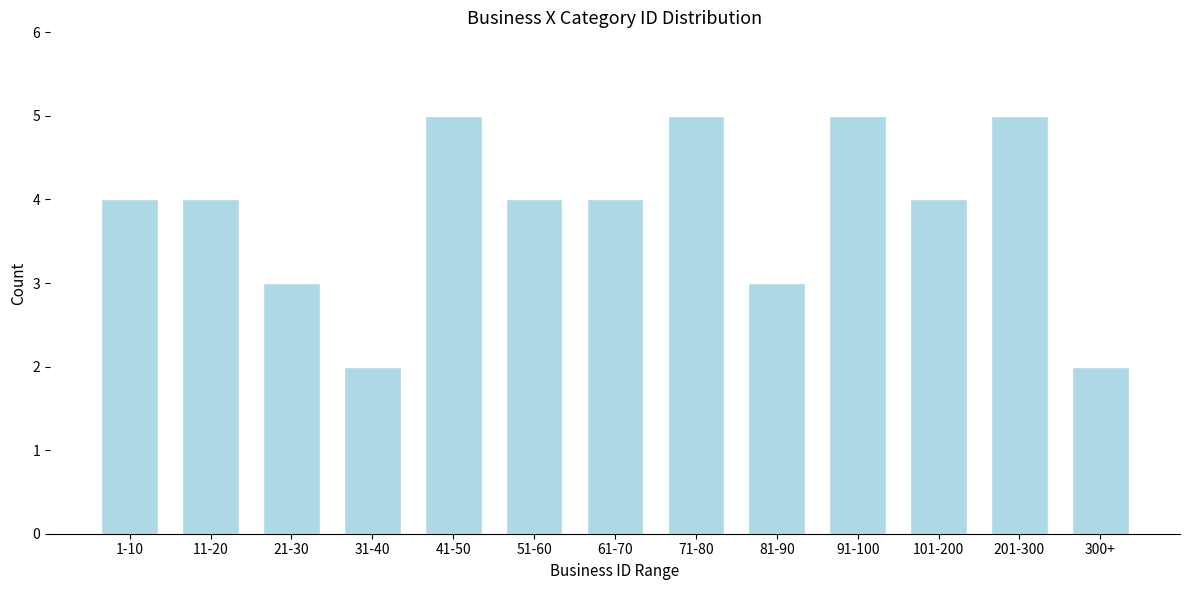

Reading left to right, what are all the values shown in this chart?

4	4	3	2	5	4	4	5	3	5	4	5	2